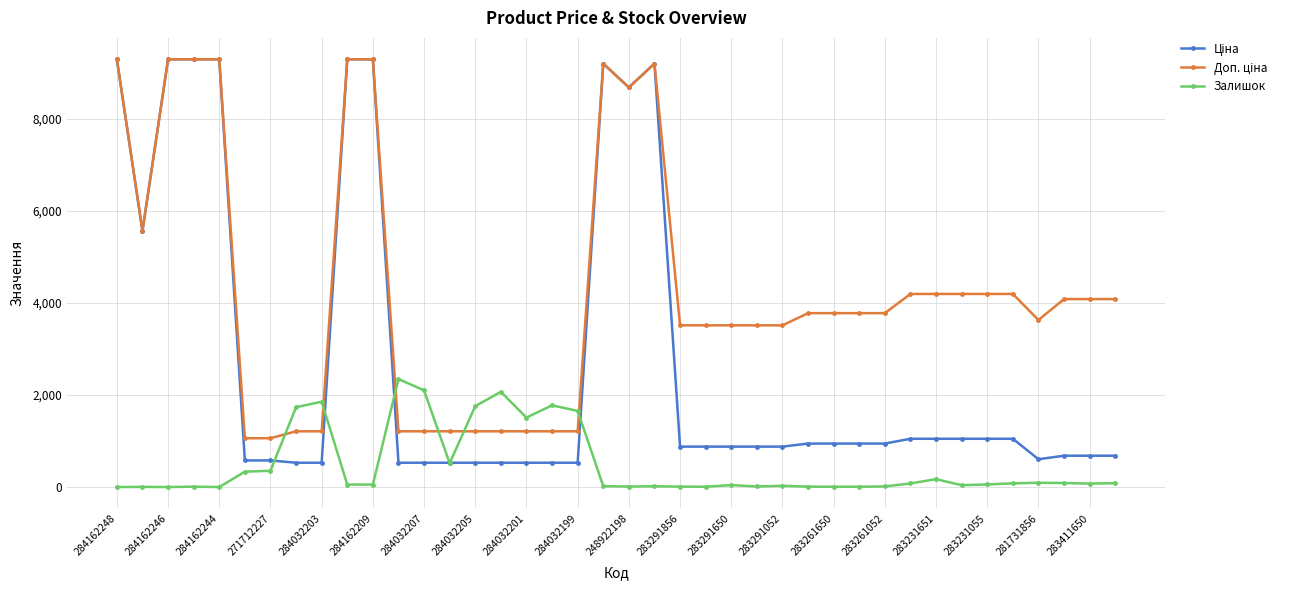

True or false: Залишок has more than 1 interior local peaks.

True